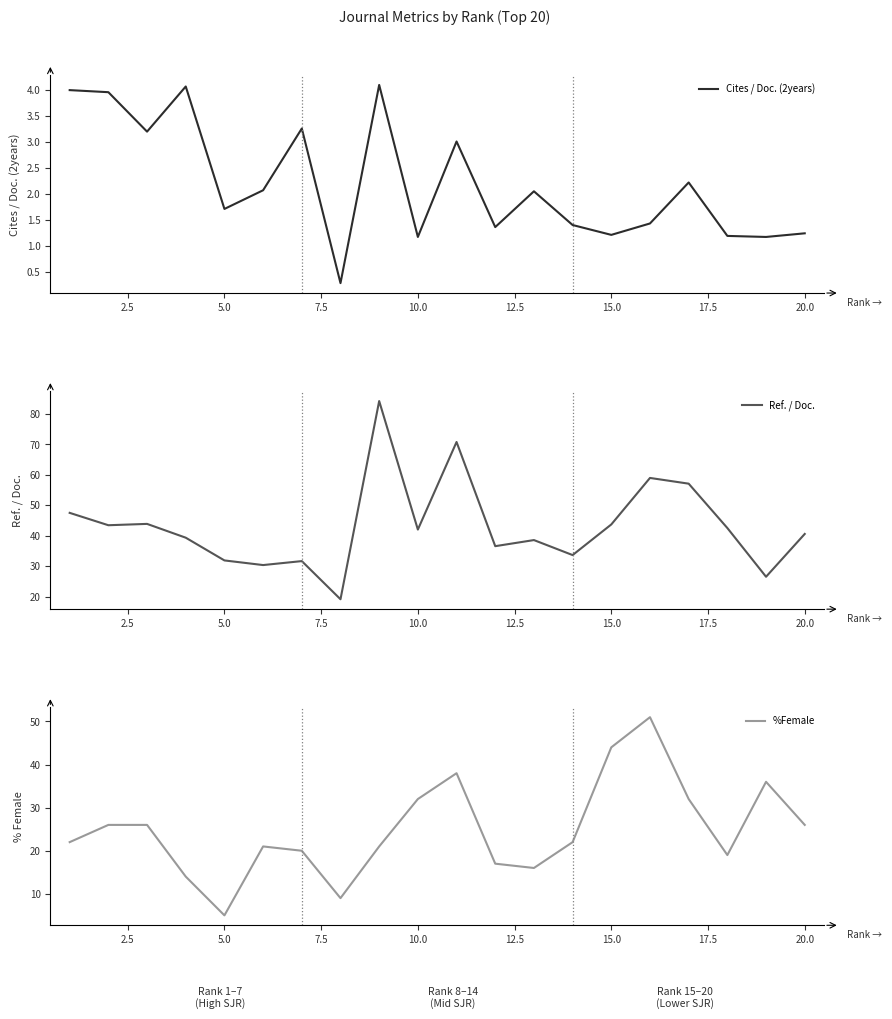

Which series has the largest total across all categories?

Ref. / Doc.